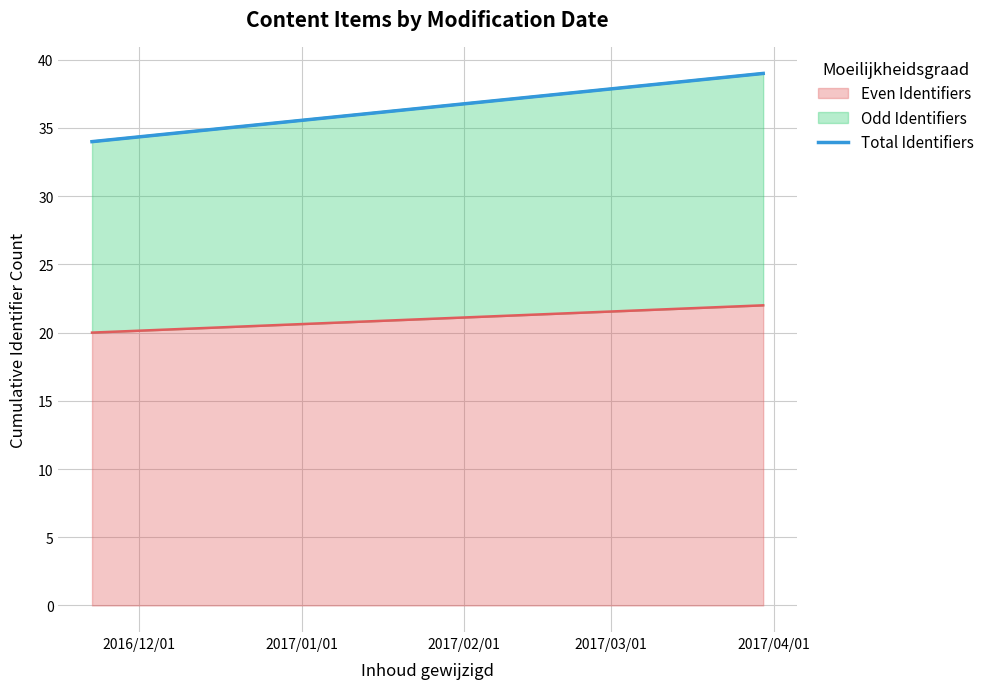

What is the average value of the Even Identifiers series?

21